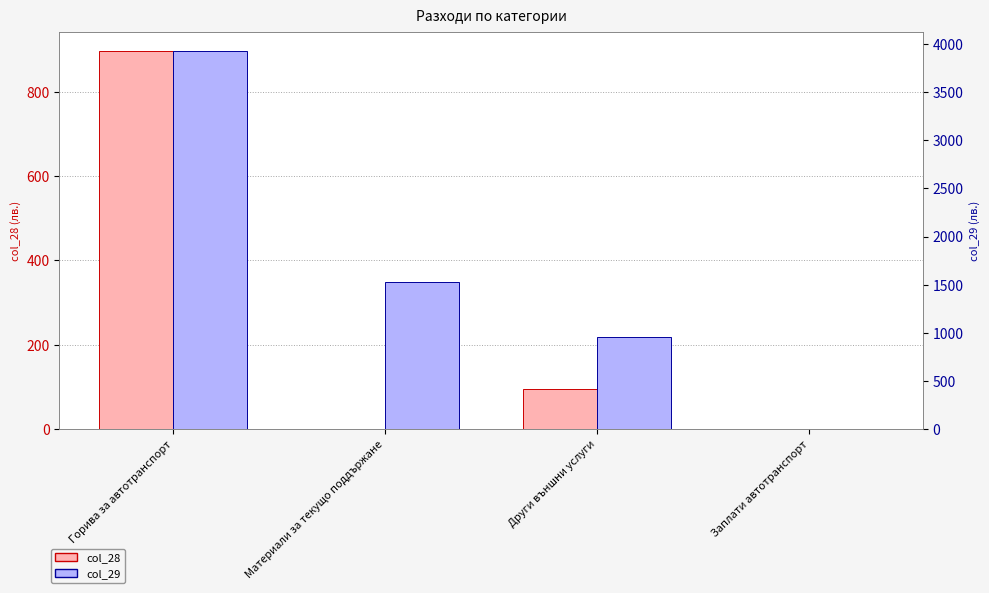

The value of col_28 at Заплати автотранспорт is 445.1. True or false?

False